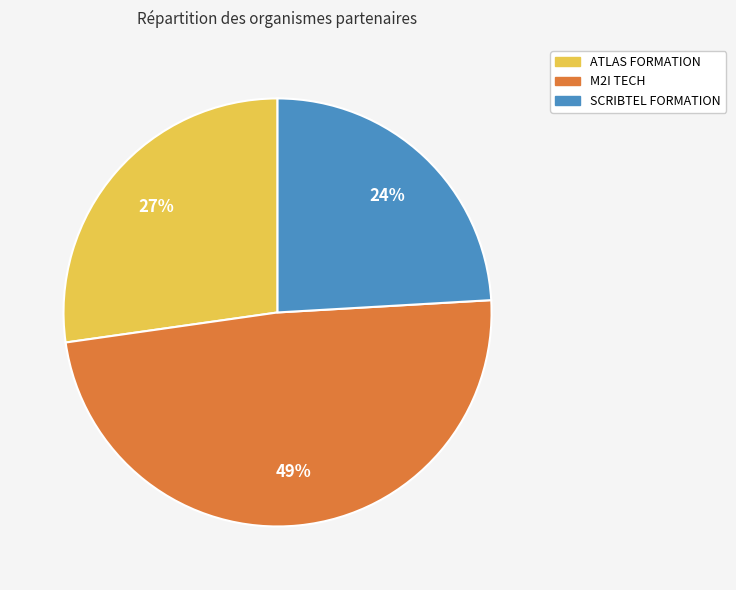

True or false: SCRIBTEL FORMATION accounts for 11% of the total.

False